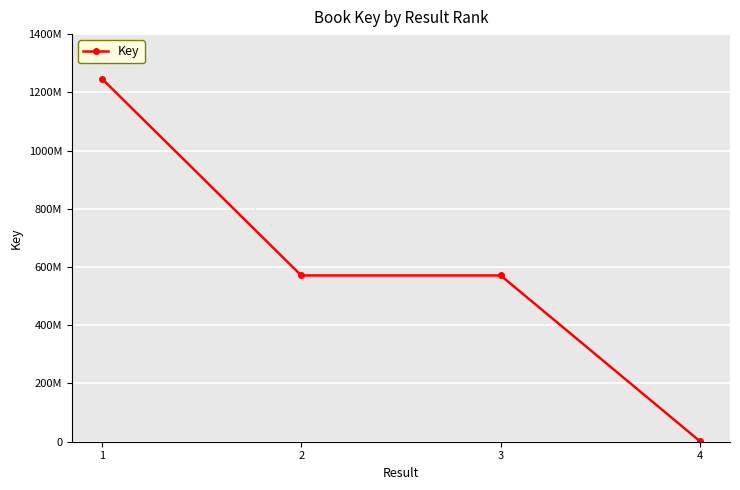

Is this an area chart (filled region under the line)?

No